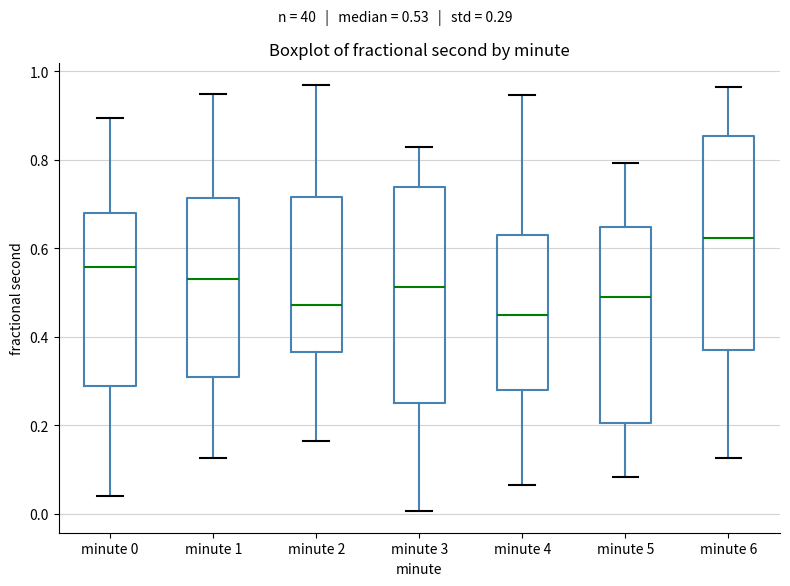

Reading left to right, read every box against the y-axis: the position of its median line, the range the box covers, and the ends of its whiskers. The values are not printed on the chart, so give them approximately, as read against the axis.

minute 0: median 0.56, box 0.28 to 0.68, whiskers 0.04 to 0.90
minute 1: median 0.54, box 0.30 to 0.72, whiskers 0.12 to 0.94
minute 2: median 0.48, box 0.36 to 0.72, whiskers 0.16 to 0.96
minute 3: median 0.52, box 0.26 to 0.74, whiskers 0.00 to 0.84
minute 4: median 0.44, box 0.28 to 0.62, whiskers 0.06 to 0.94
minute 5: median 0.50, box 0.20 to 0.64, whiskers 0.08 to 0.80
minute 6: median 0.62, box 0.36 to 0.86, whiskers 0.12 to 0.96